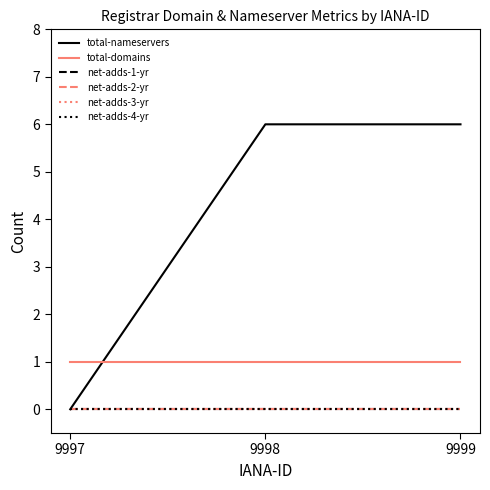

Rank the series at 9999 from lowest to highest value.

net-adds-1-yr, net-adds-2-yr, net-adds-3-yr, net-adds-4-yr, total-domains, total-nameservers